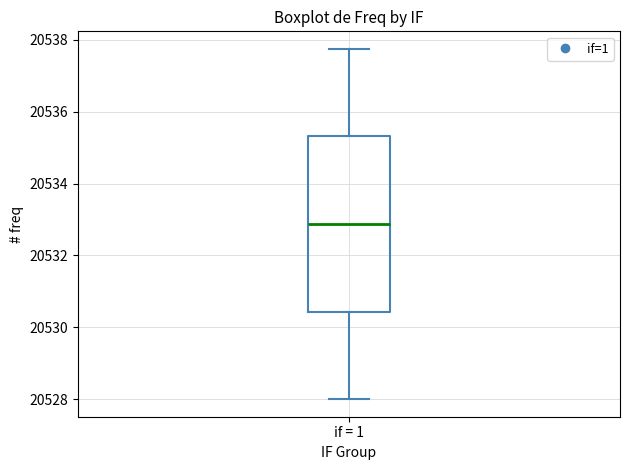

Transcribe this box plot: give where the median line is, the range the box spans, and where the two whiskers end, as read against the y-axis. The values are not printed on the chart, so give them approximately, as read against the axis.

median 20532.8, box 20530.4 to 20535.4, whiskers 20528.0 to 20537.8